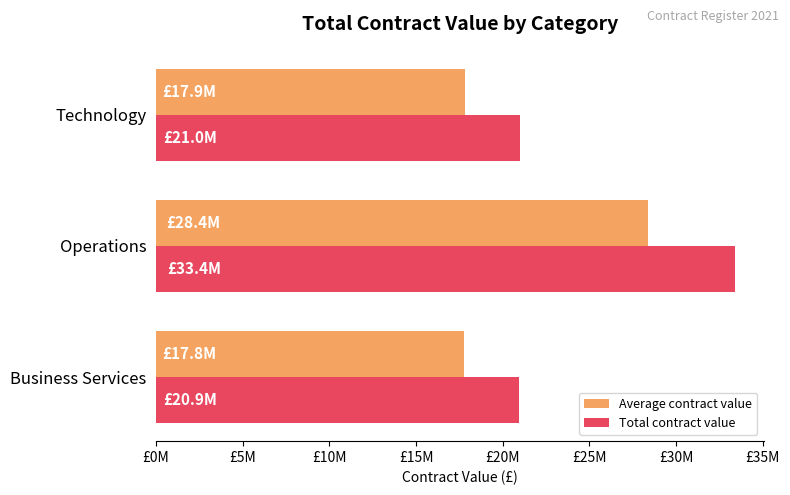

What are all the series names shown in the legend?

Average contract value, Total contract value